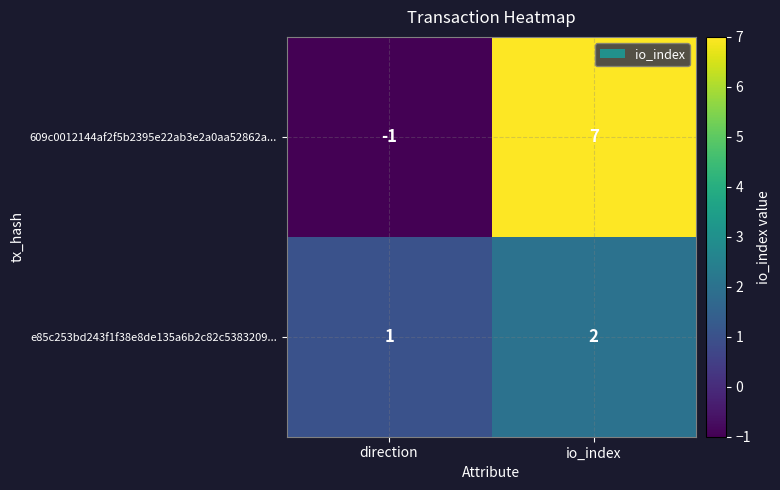

At how many categories does at least one series exceed 0?

2